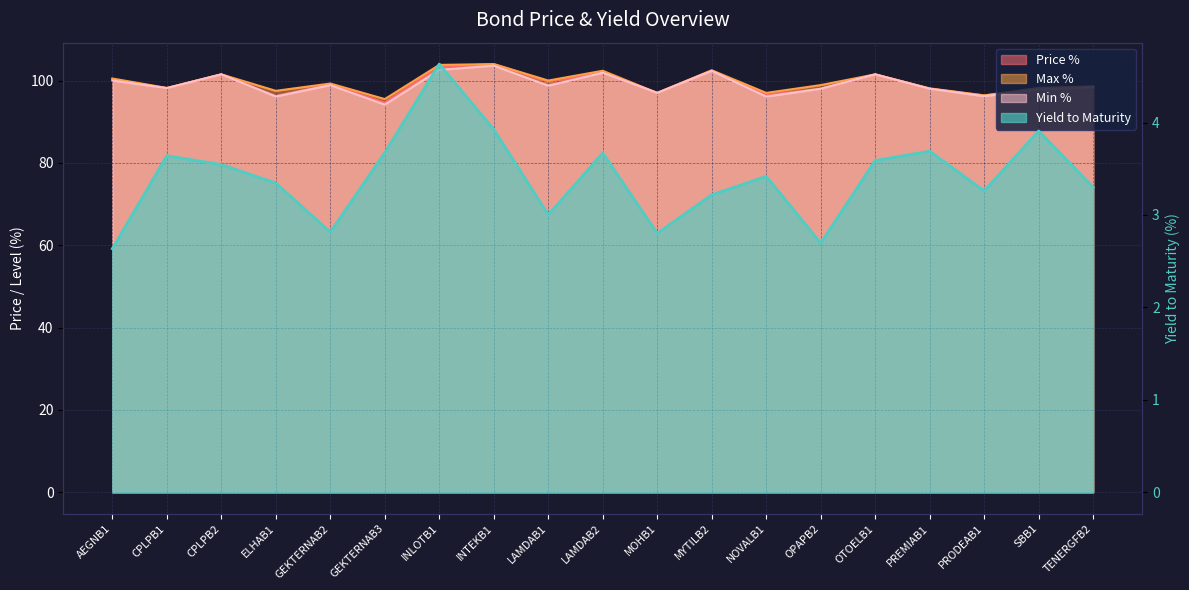

What is the average value of the Price % series?

99.2